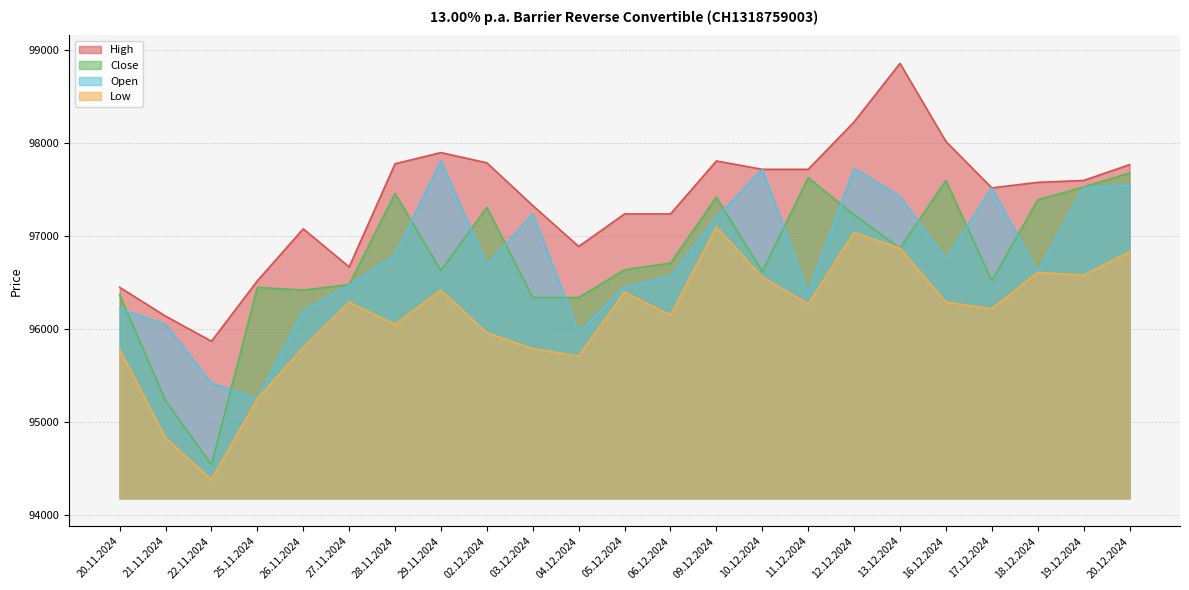

How many categories are shown in the chart?

23